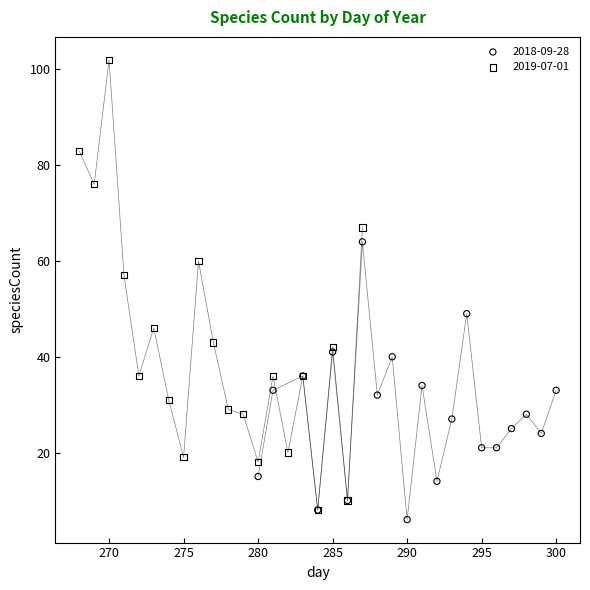

Which series has the largest Y range (max minus min)?

2019-07-01